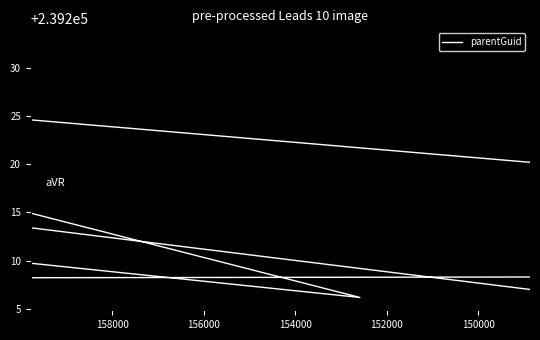

How many interior local peaks (higher than both neighbors) does the data have?

3